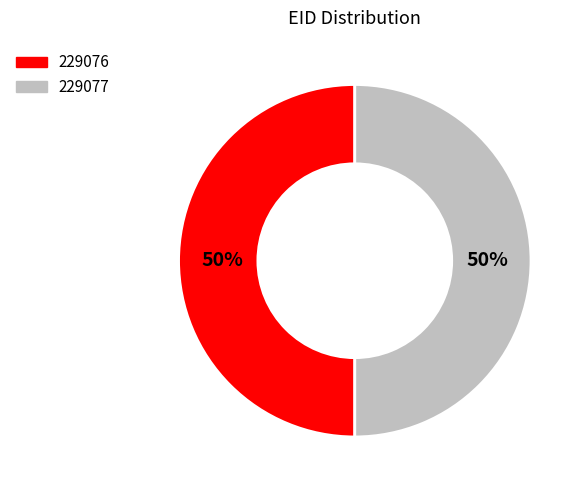

To the nearest percent, what is the average slice percentage?

50%